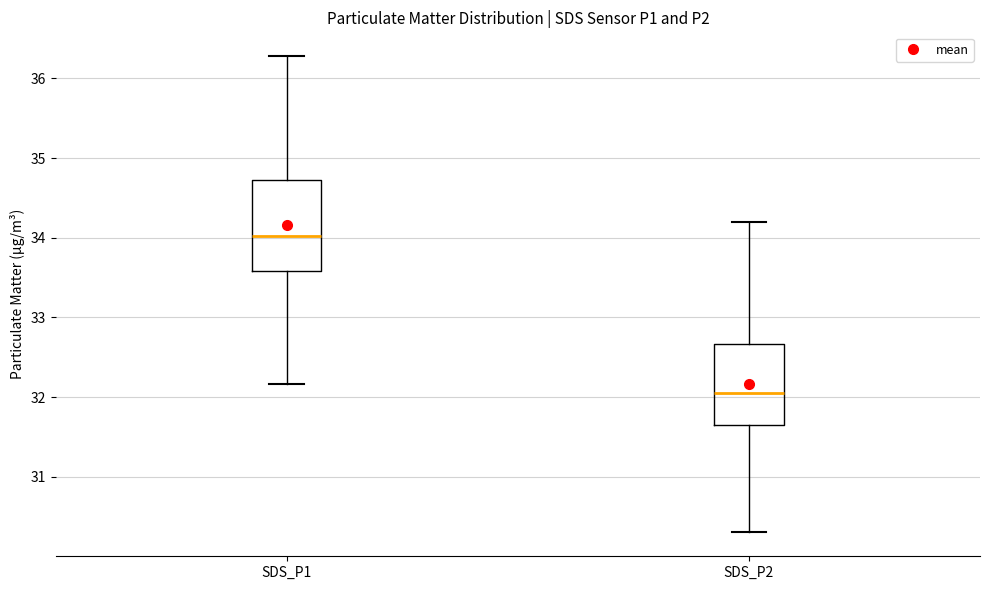

Which box has the lowest median line?

SDS_P2